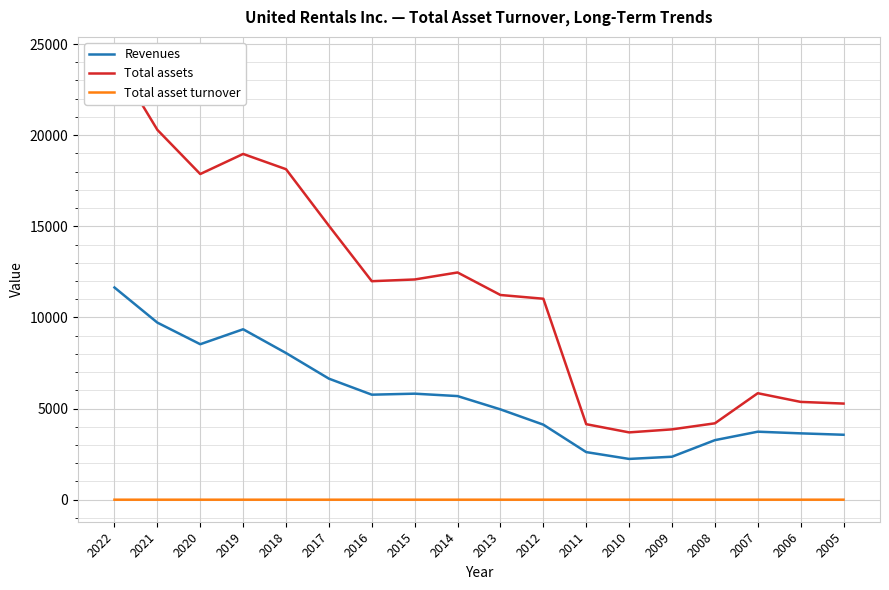

List the series in order of their peak value, lowest first.

Total asset turnover, Revenues, Total assets